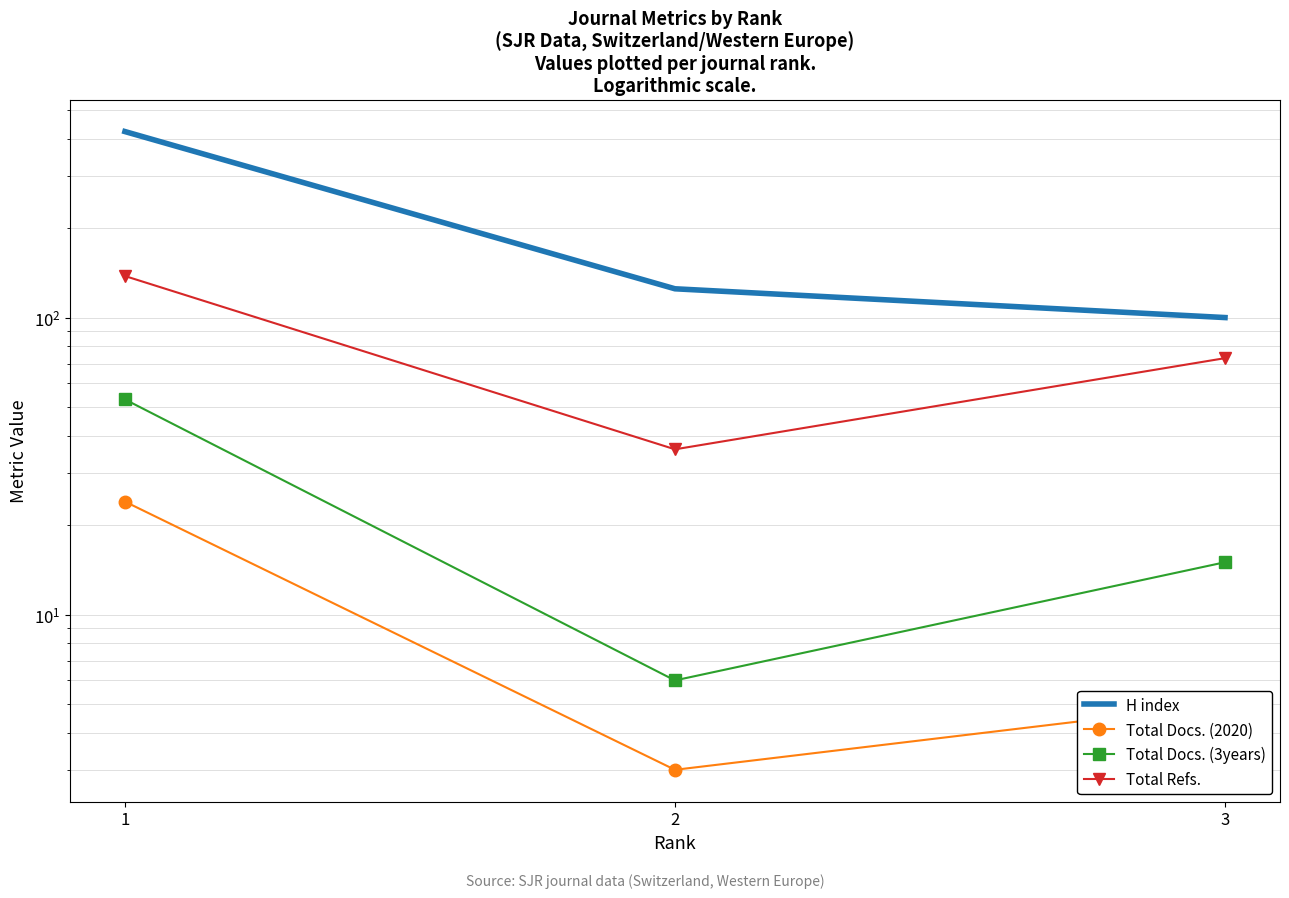

Read the Total Refs. value at 2.

36